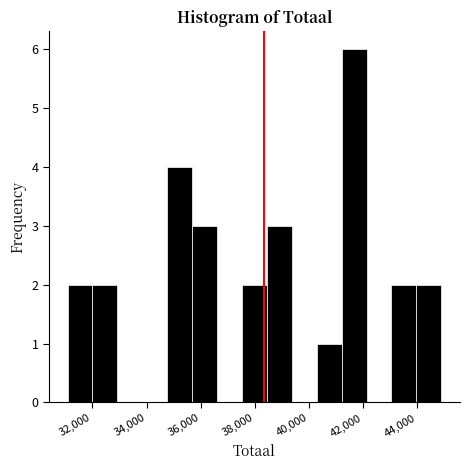

Which range on the x-axis has the tallest bar?

41200 to 42200